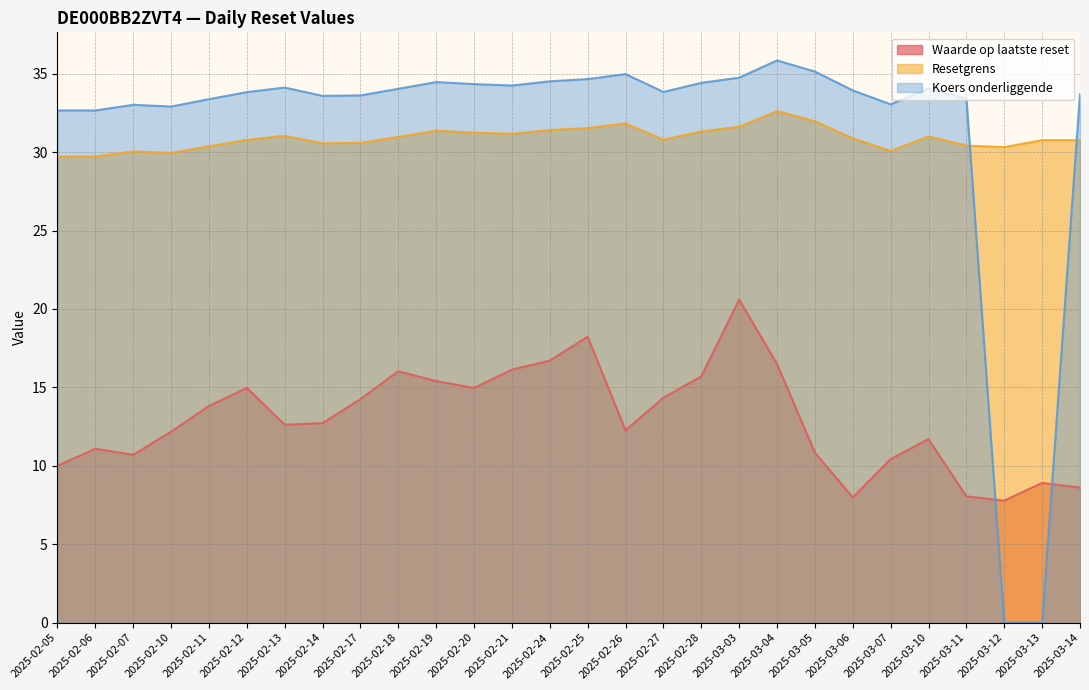

How many lines are shown in the chart?

3